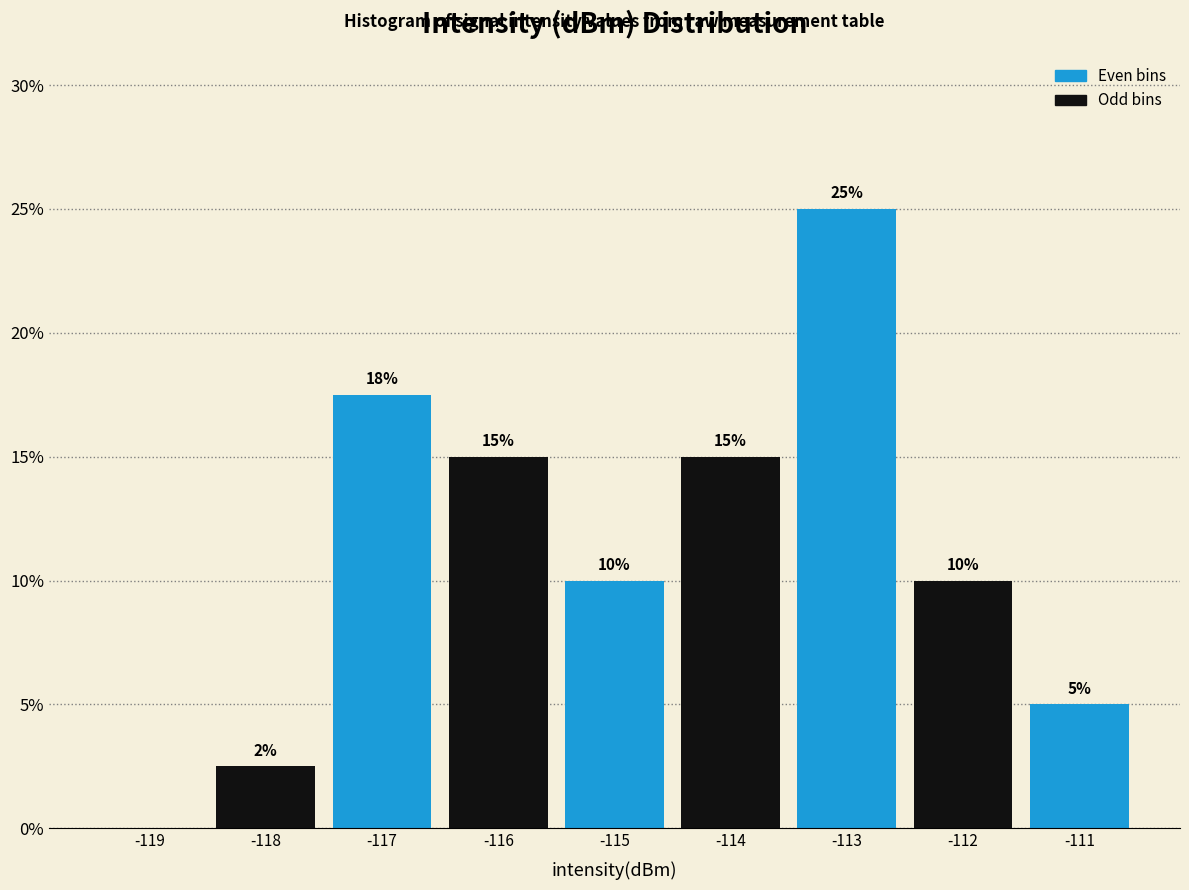

Which range on the x-axis has the tallest bar?

-113.5 to -112.5